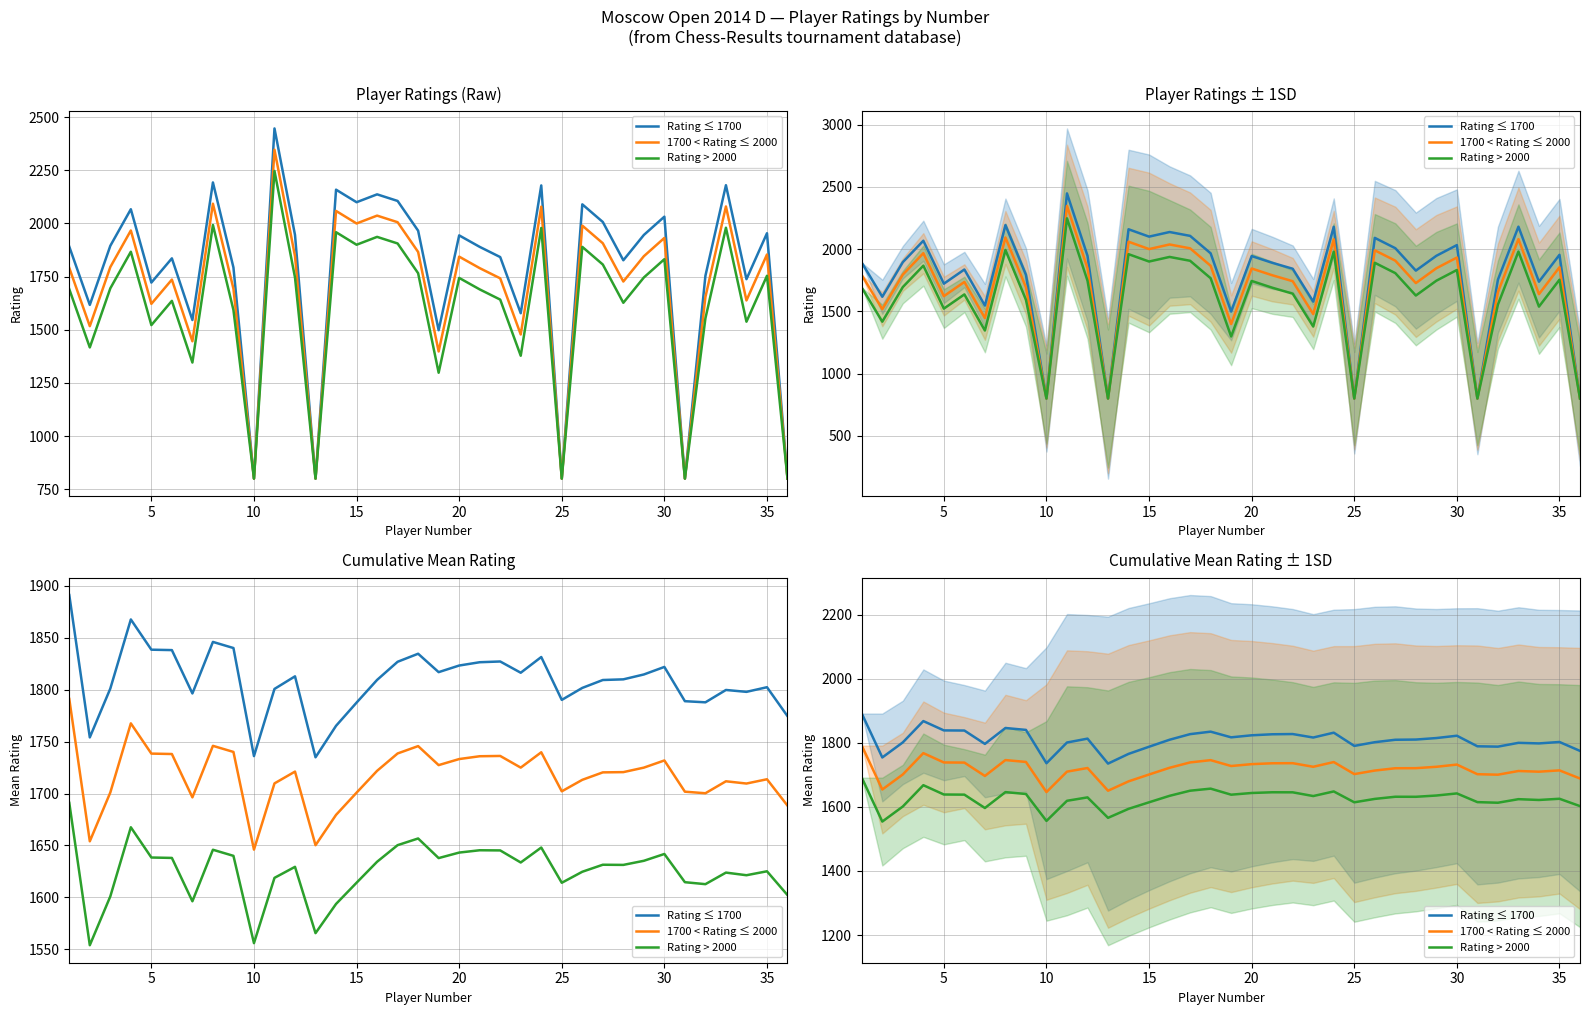

Which series has the widest spread of values?

Rating ≤ 1700